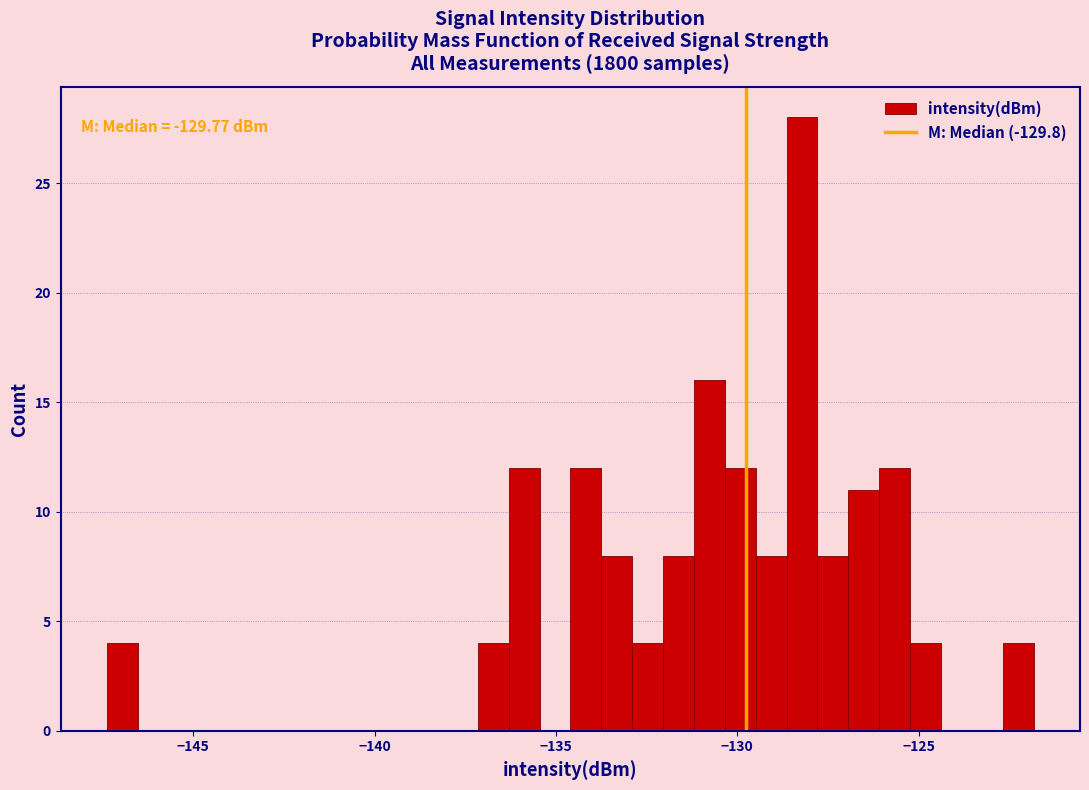

Read against the x-axis, roughly where is the centre of the tallest bar?

-128.0